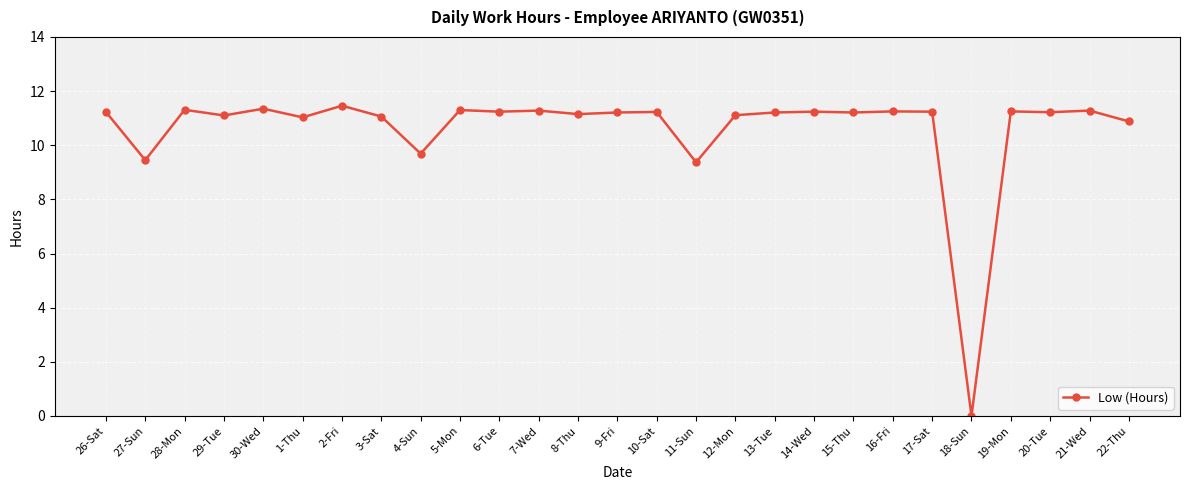

Is this an area chart (filled region under the line)?

No